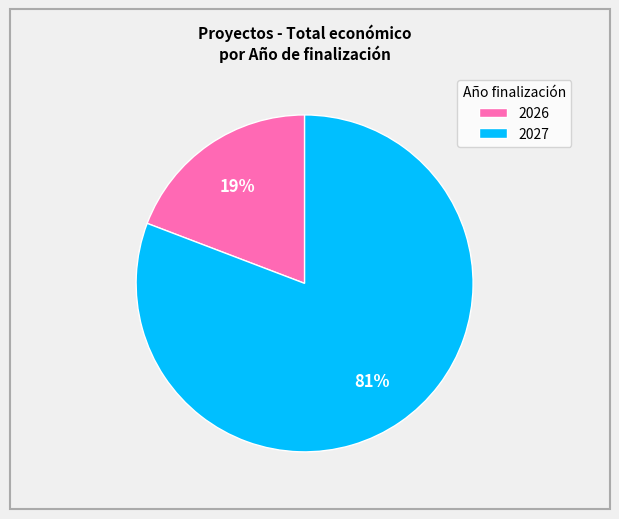

Rank the categories by value from lowest to highest.

2026, 2027